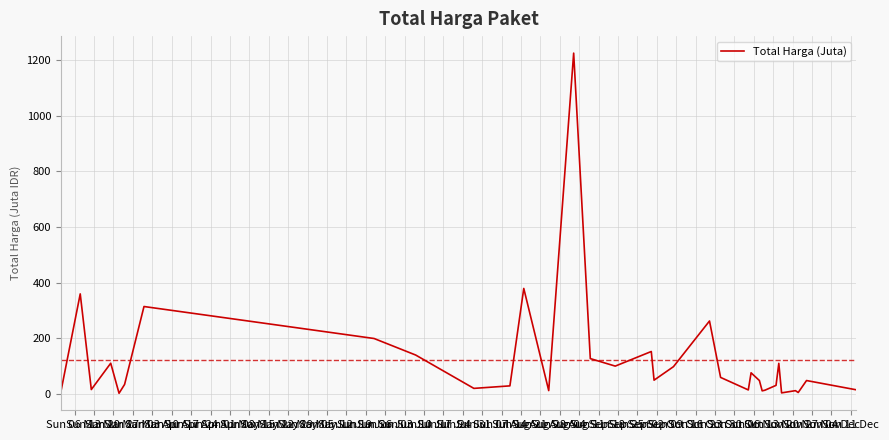

What is the difference between the maximum and minimum values?

1222.3